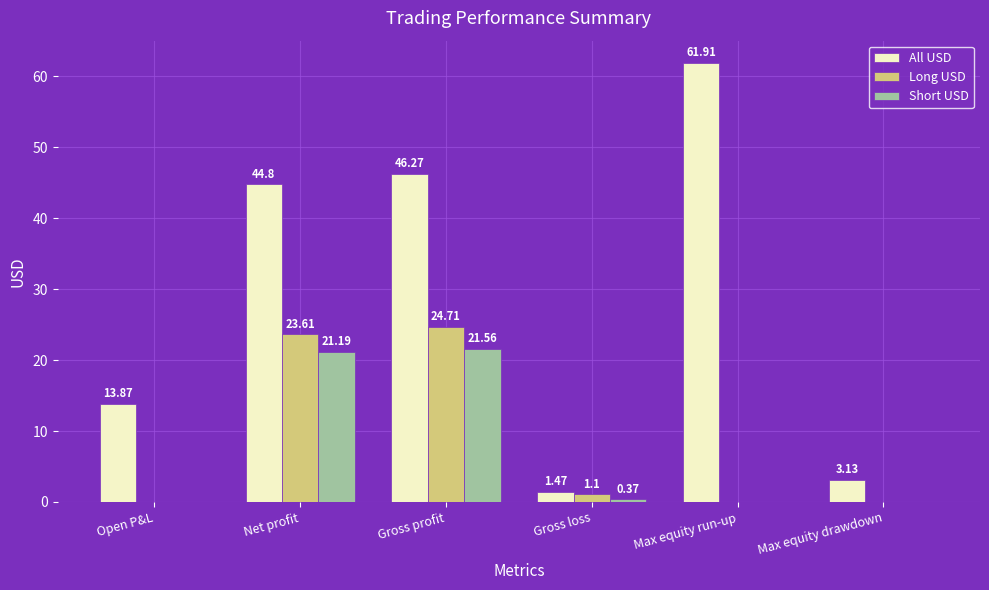

How many groups of bars are there?

6